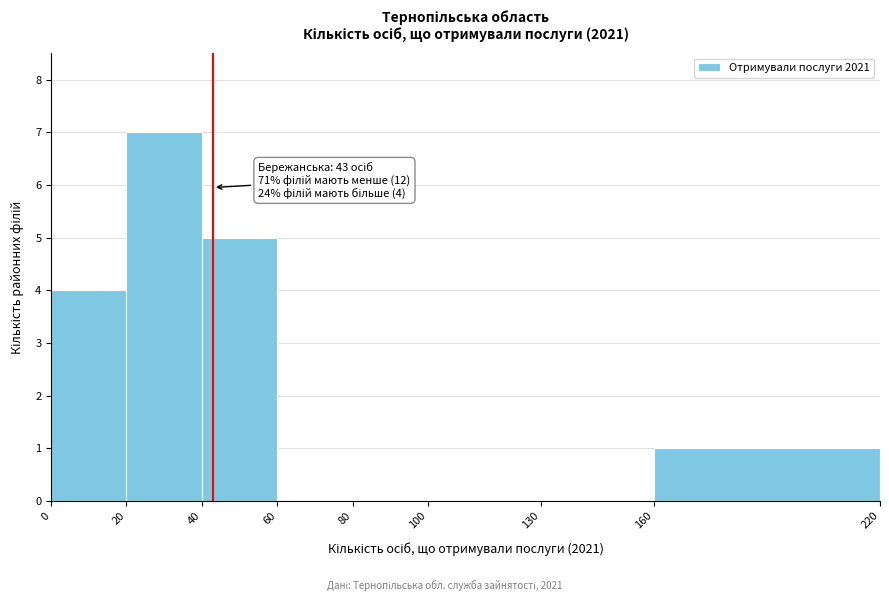

Over which range of the x-axis is the bar tallest?

20 to 40